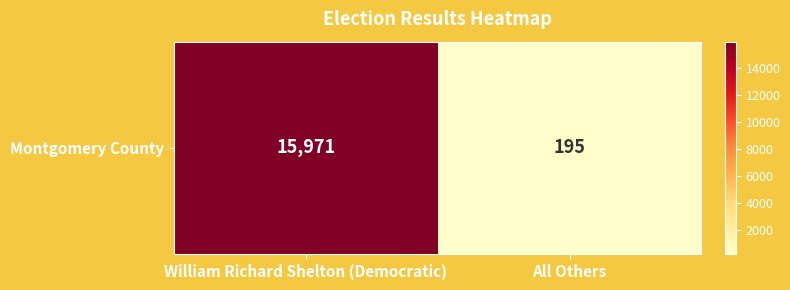

Reading left to right, transcribe all the data shown in this chart.

15971	195